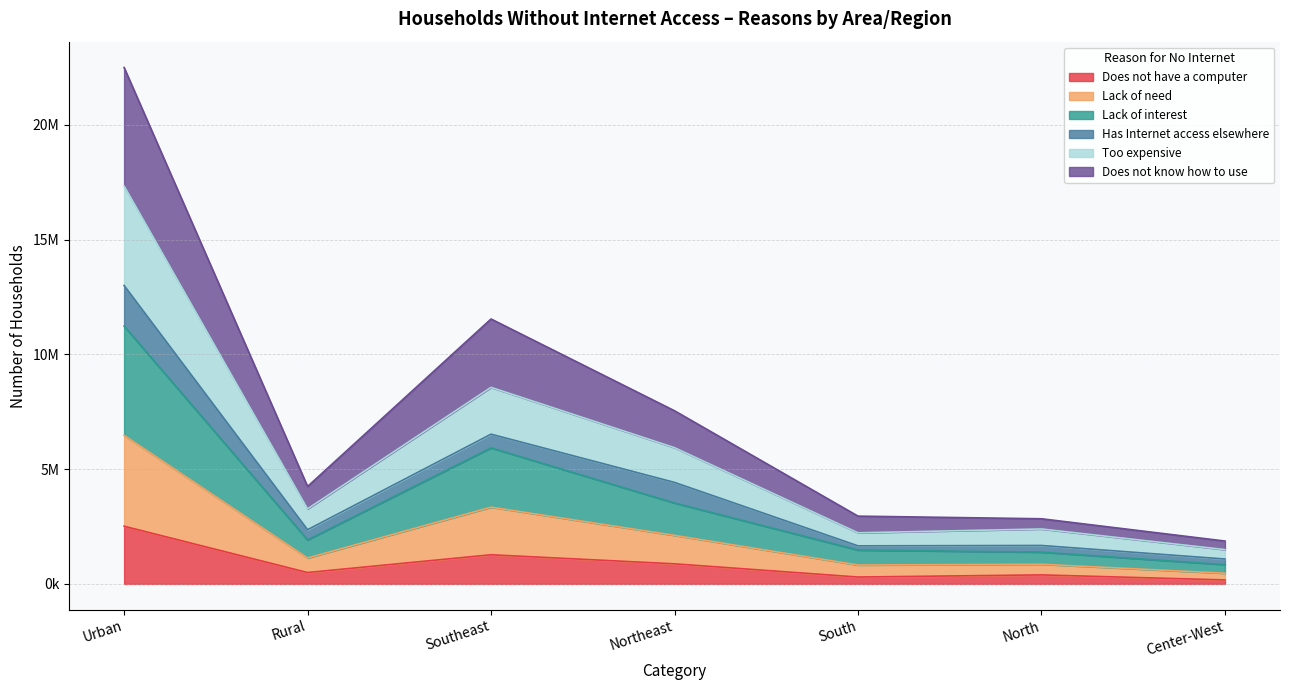

At which category does the chart reach its minimum across all series?

Center-West